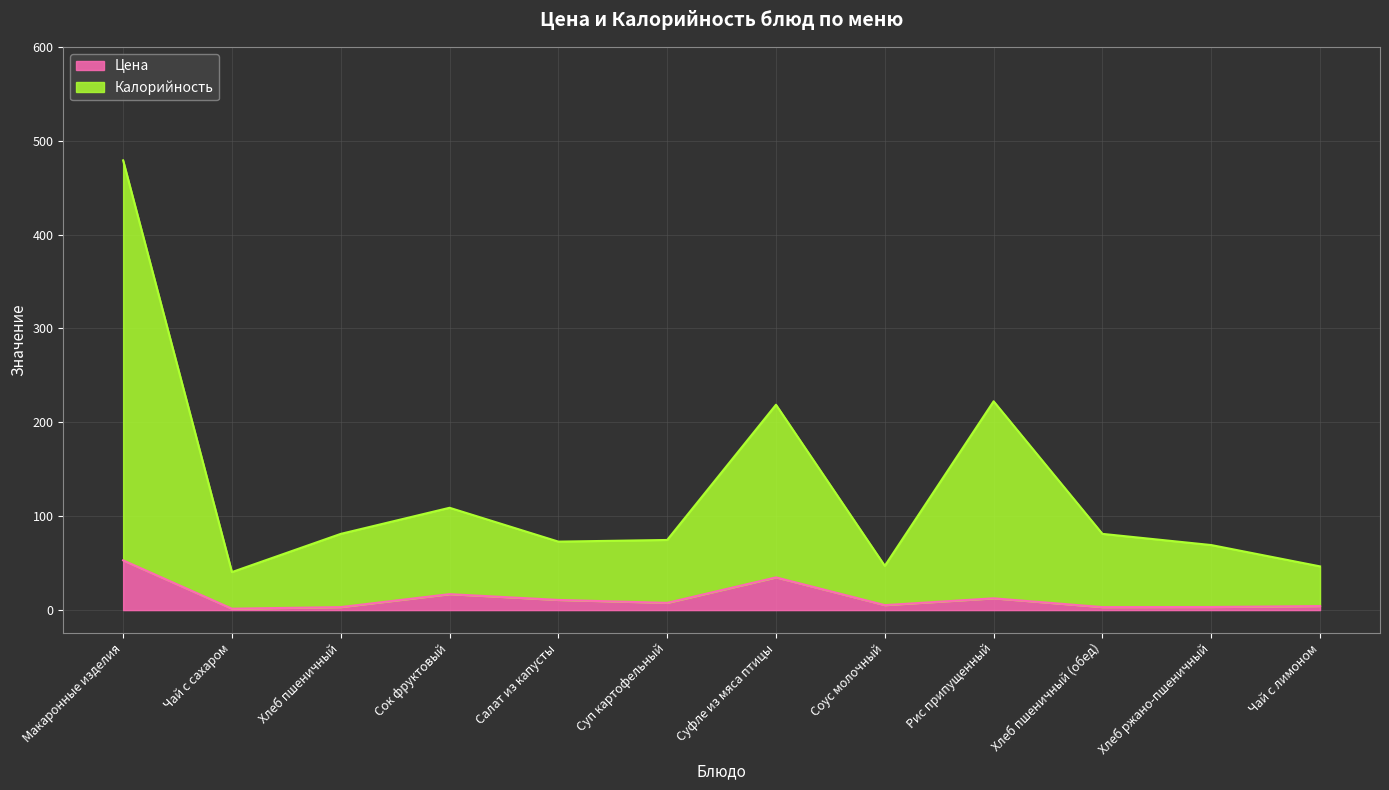

What is the difference between the Цена values at Макаронные изделия and Салат из капусты?

42.2